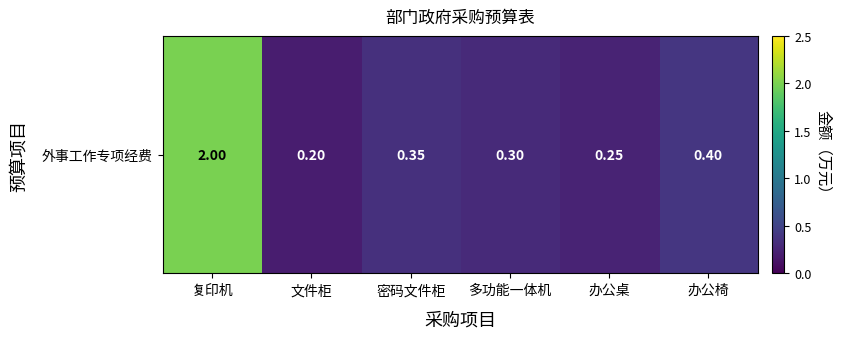

Which has a higher value, 文件柜 or 多功能一体机?

多功能一体机